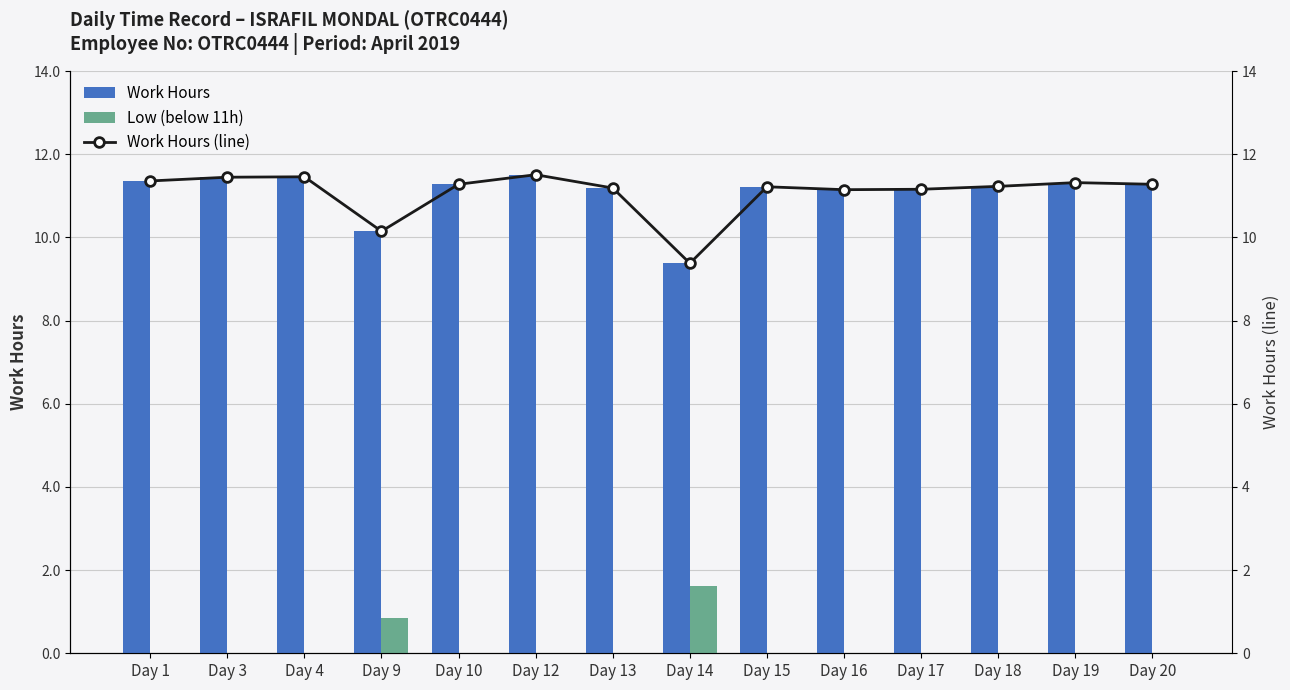

What is the spread (max minus min) of values at Day 17?

11.2